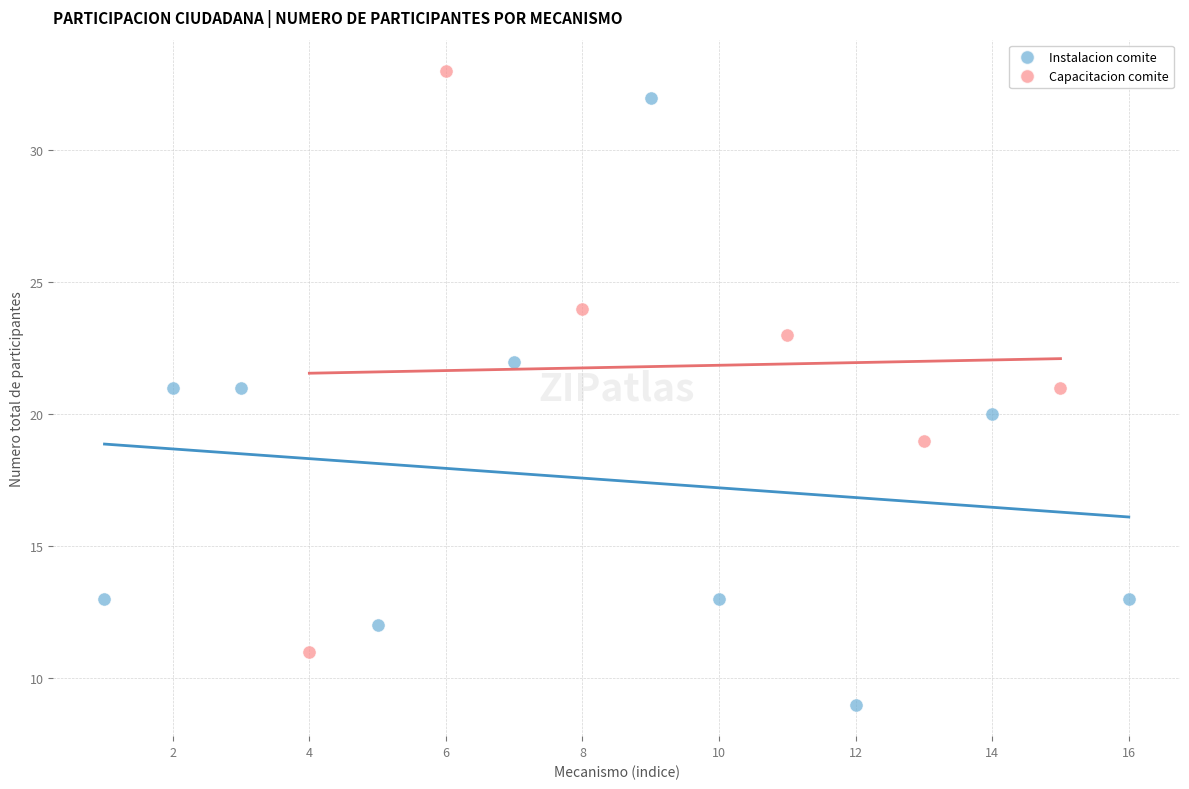

Which series contains the lowest Y value?

Instalacion comite